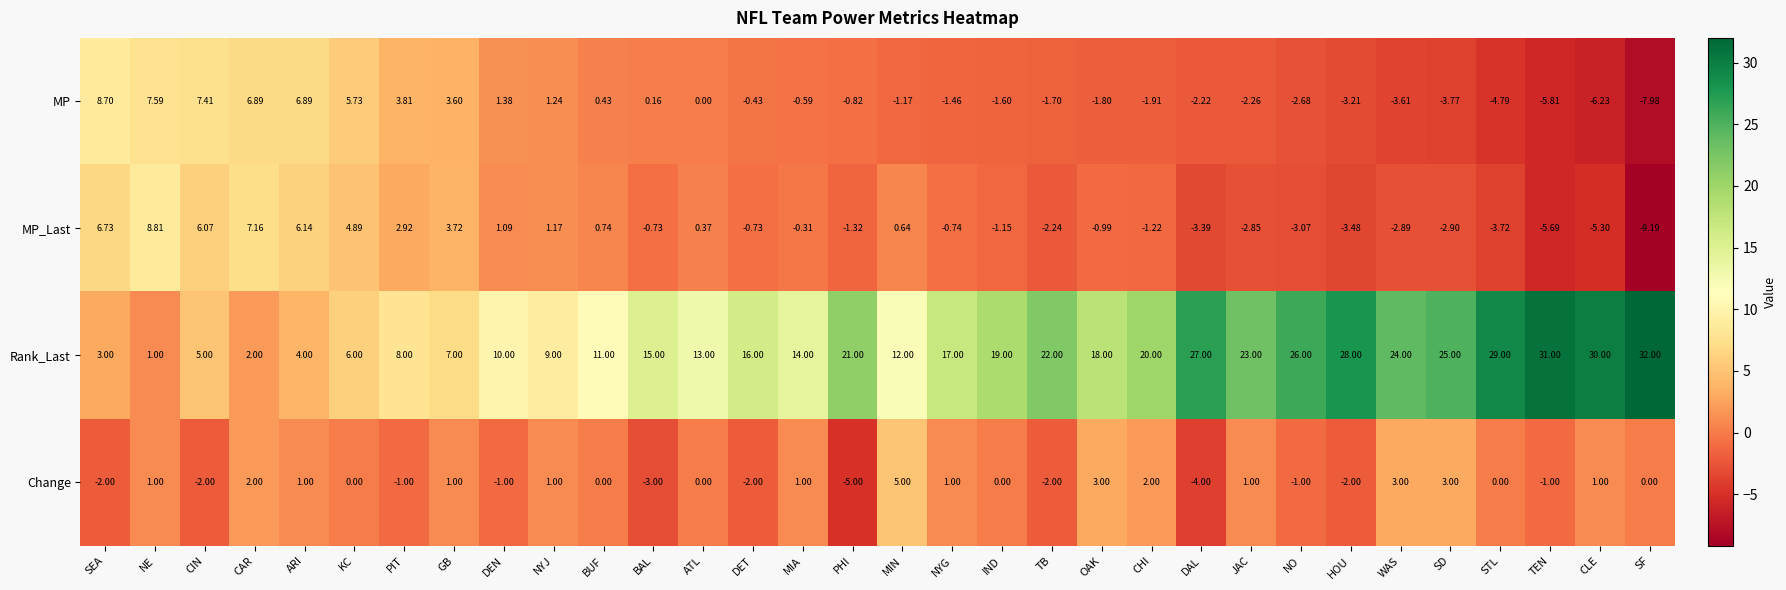

At which label does Change first exceed 0?

NE